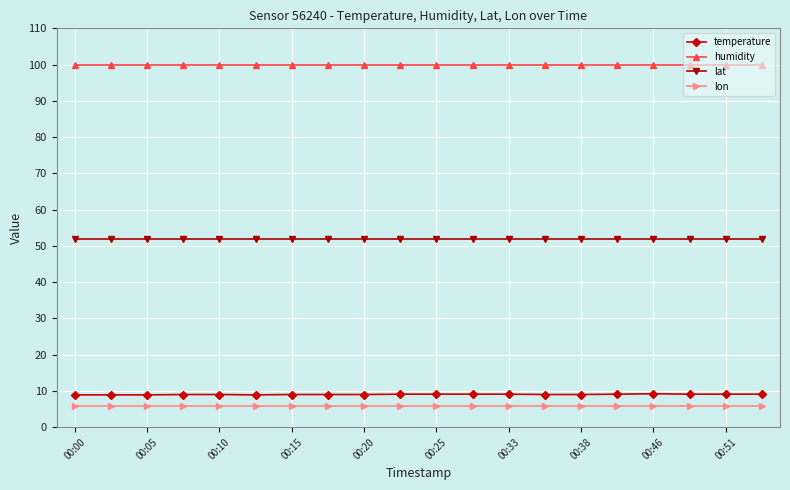

What is the average value of the lat series?

52.0